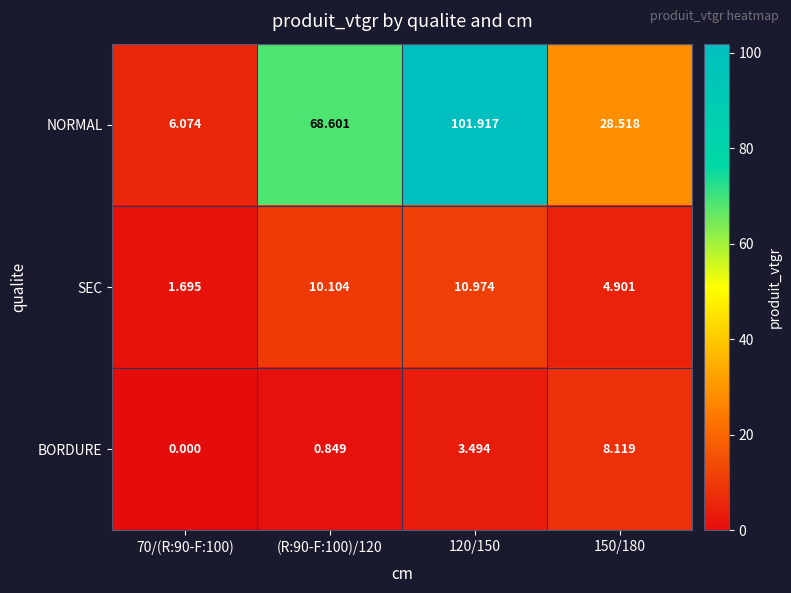

At which category is the sum across all series the highest?

120/150